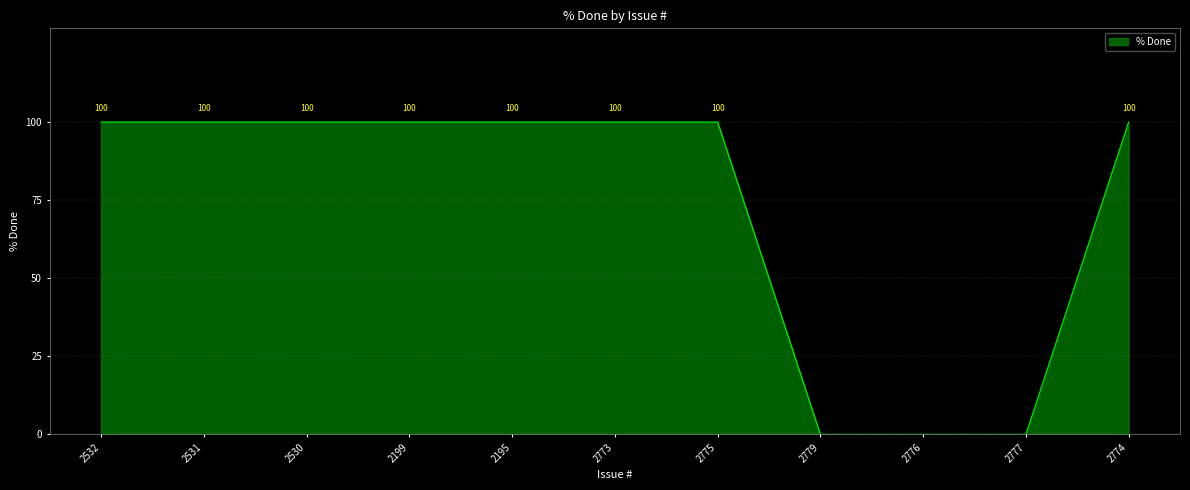

What is the greatest value displayed?

100